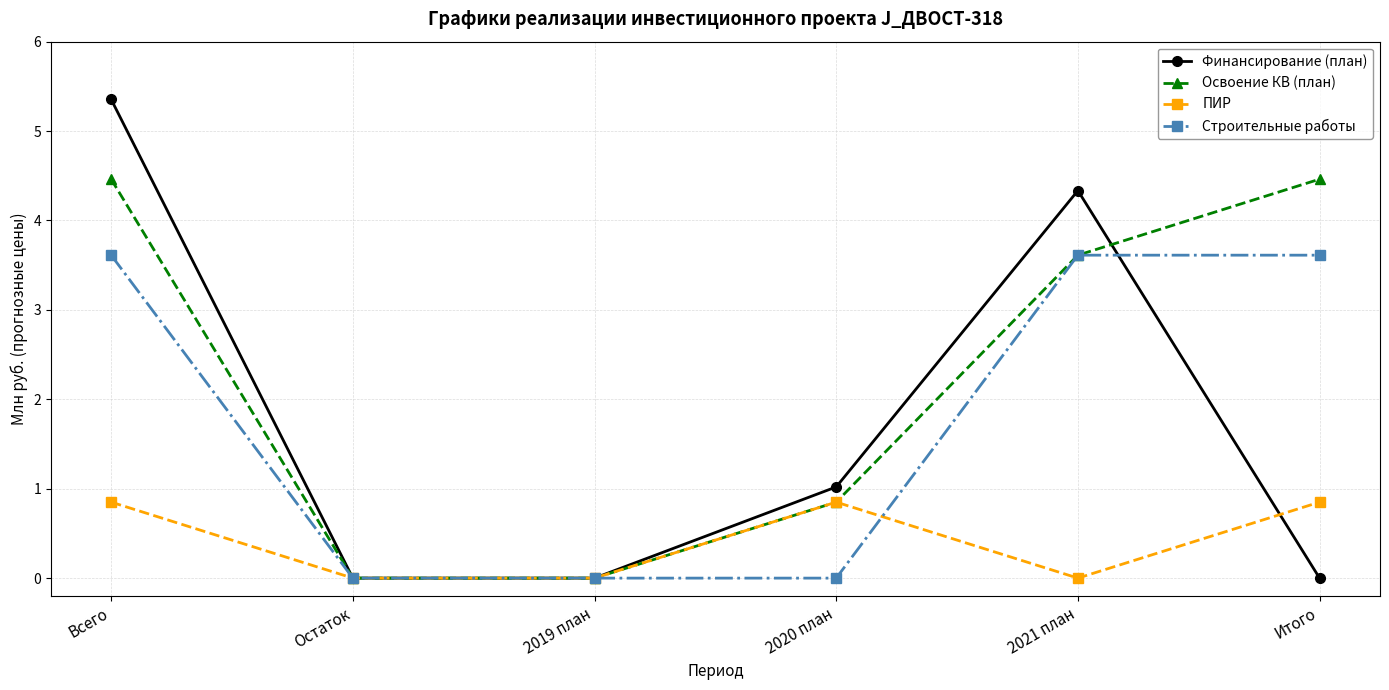

How many lines are shown in the chart?

4